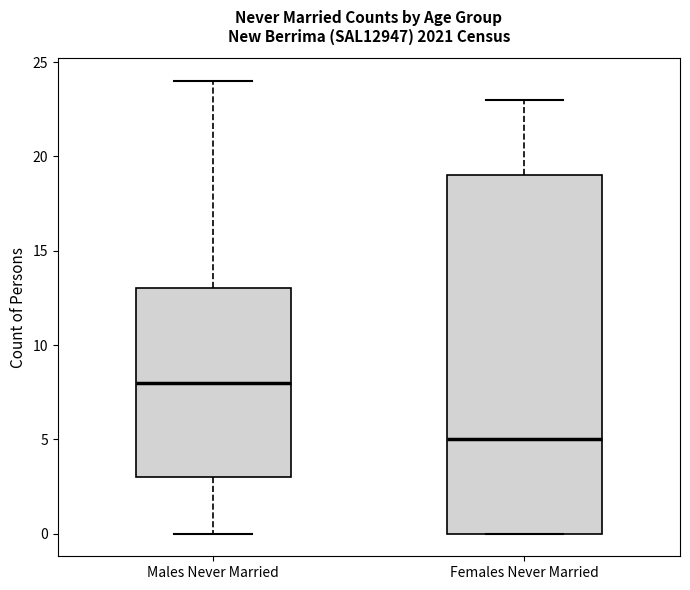

Comparing the boxes themselves (not the whiskers), which one is the tallest?

Females Never Married